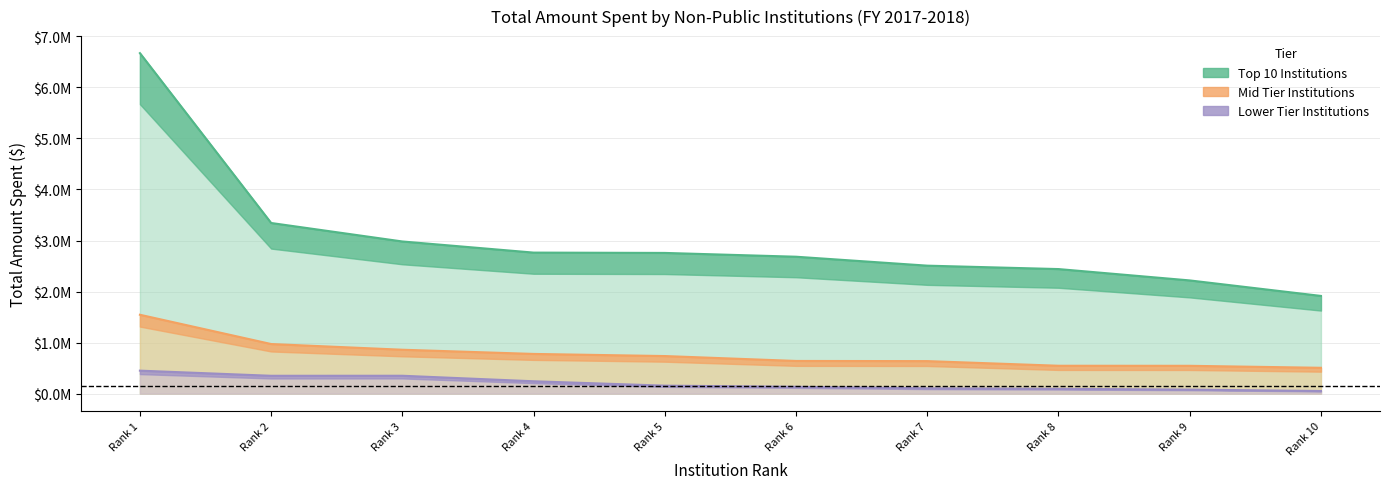

How many values in the Top 10 Institutions series are below 2756644?

5